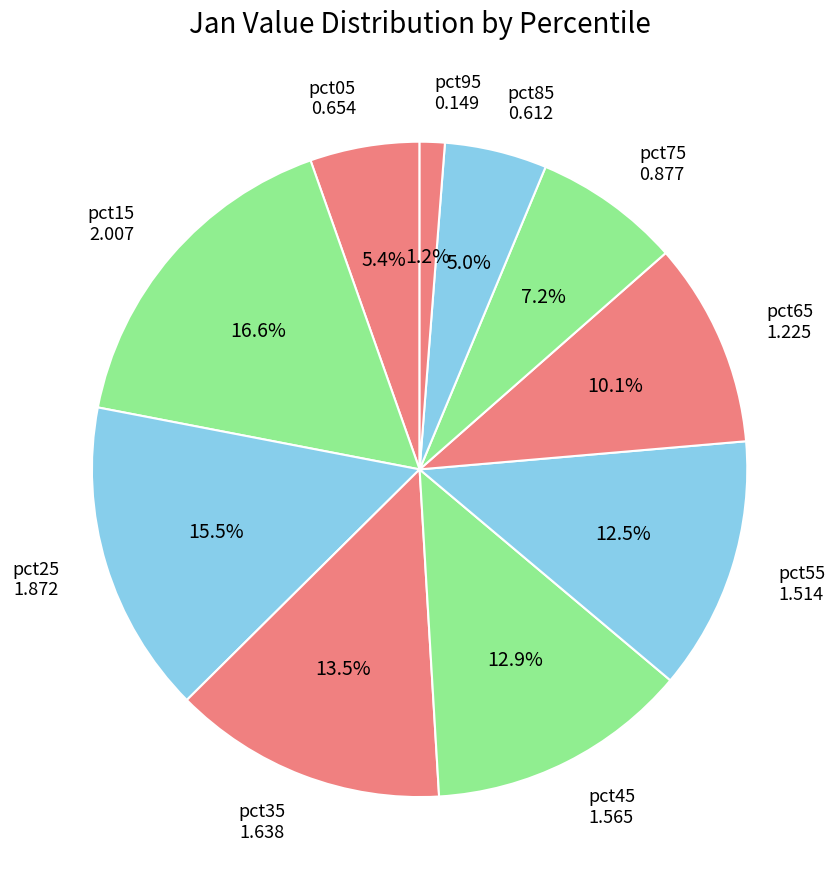

How many segments does this pie chart have?

10